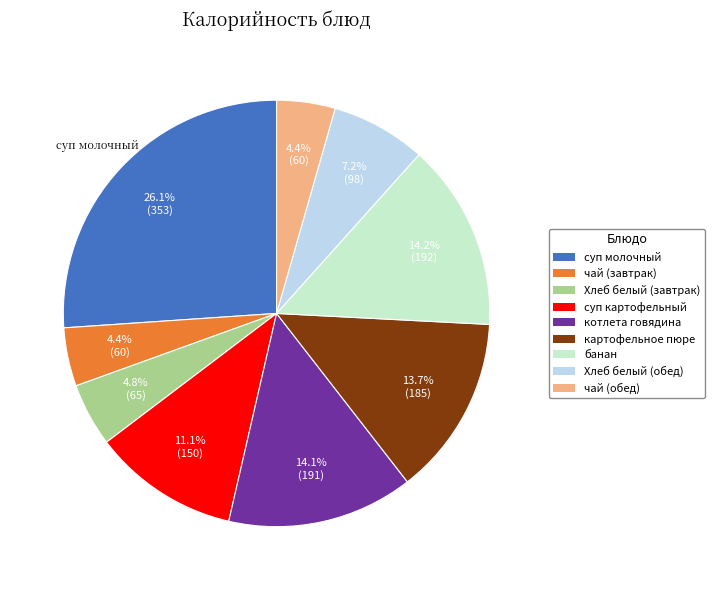

Is there any slice that represents more than half of the pie?

No